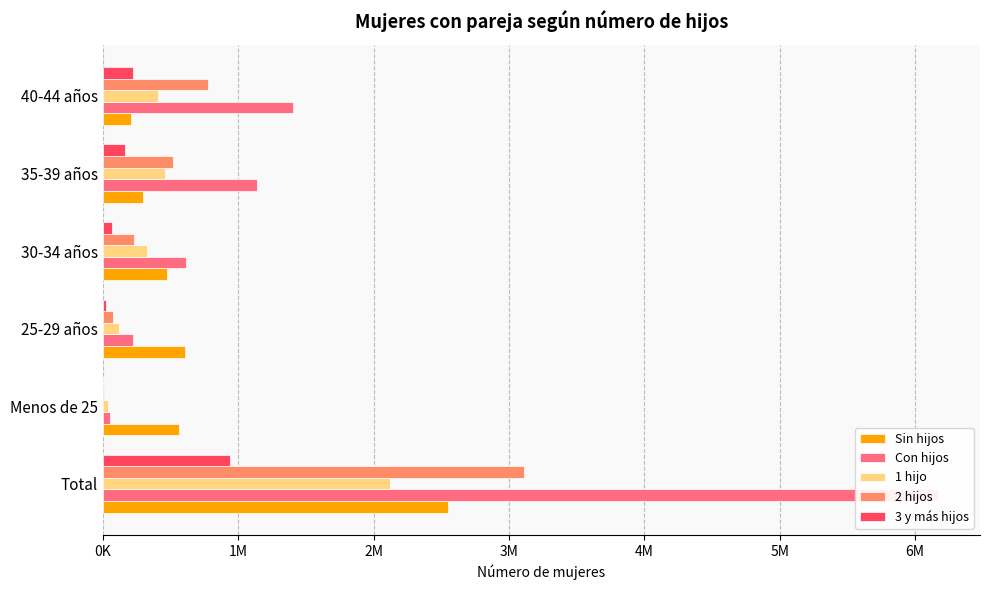

Reading left to right, what are all the values shown in this chart?

Sin hijos: 2552337	564624	608727	474971	294112	209481
Con hijos: 6171706	50515	219215	617025	1136567	1406210
1 hijo: 2120497	36802	117524	324730	460305	406150
2 hijos: 3113508	10594	75143	226931	514956	777120
3 y más hijos: 937701	3120	26547	65364	161305	222940